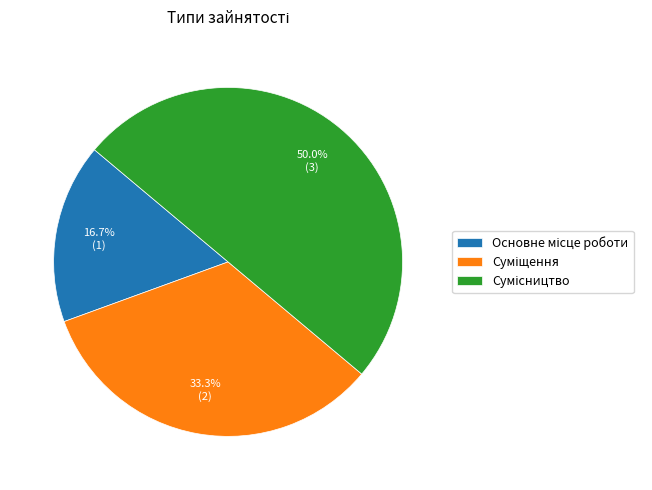

Is there any slice that represents more than half of the pie?

No